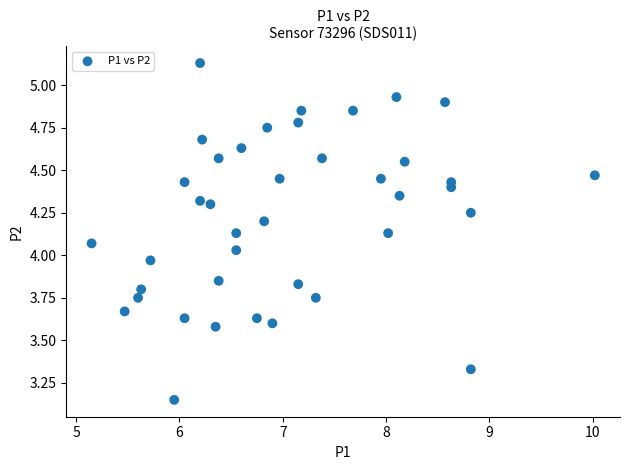

What is the range of Y values (max minus min)?

2.0